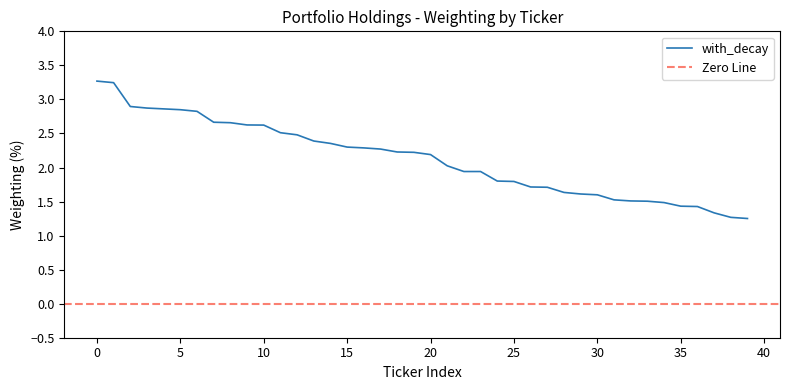

True or false: with_decay has a value of 1.5 at 0.

False